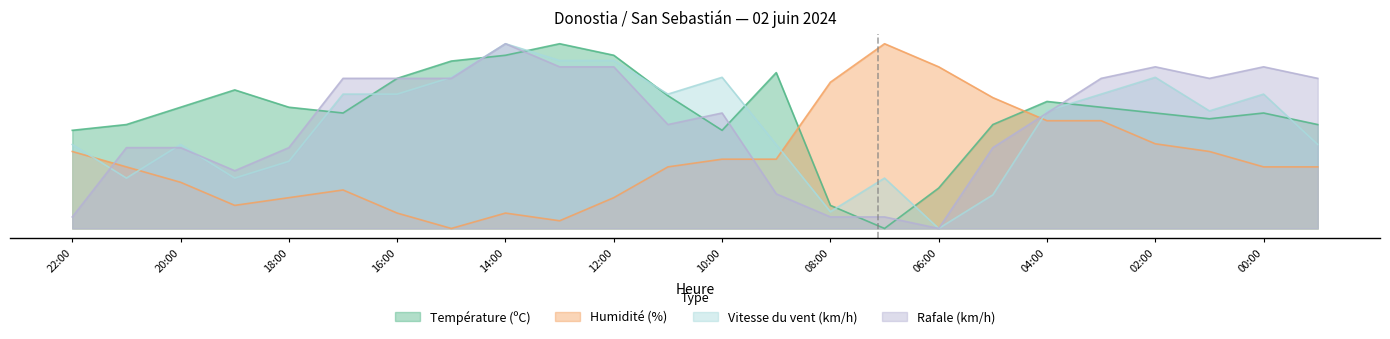

In Humidité (%), how many points are lower than both neighbors (excluding endpoints)?

3